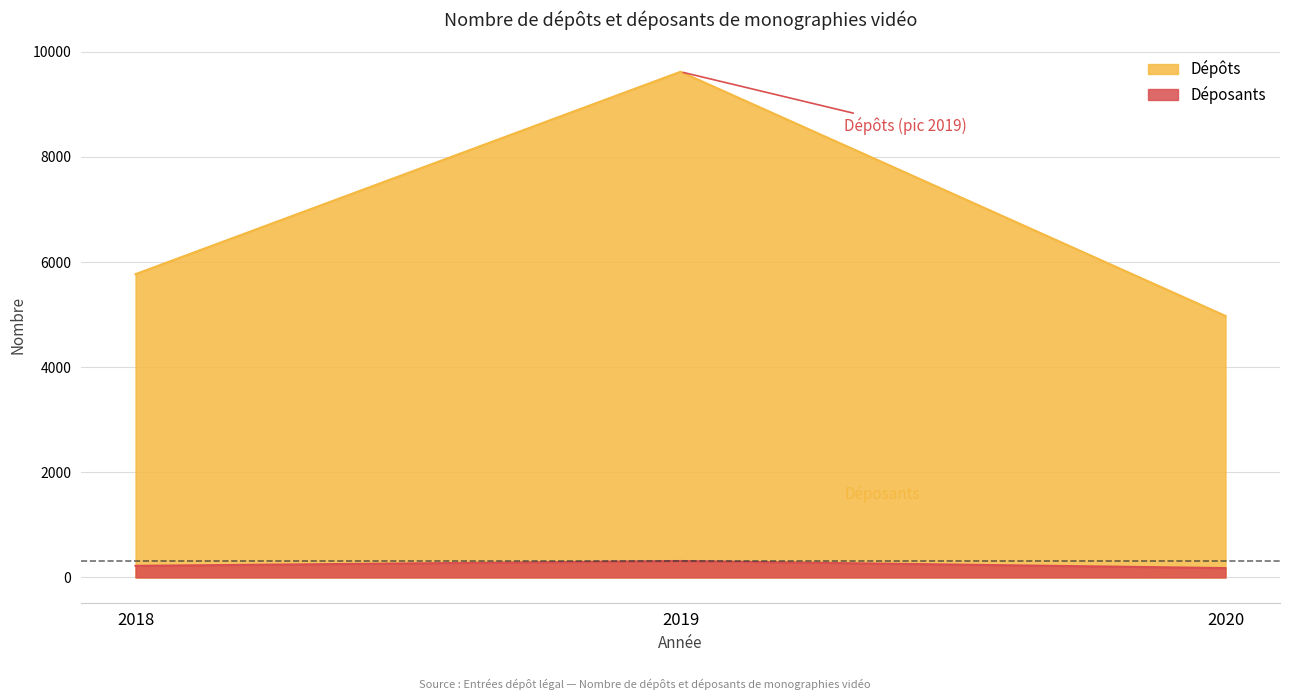

What is the difference between the maximum and second lowest values in the Déposants series?

92